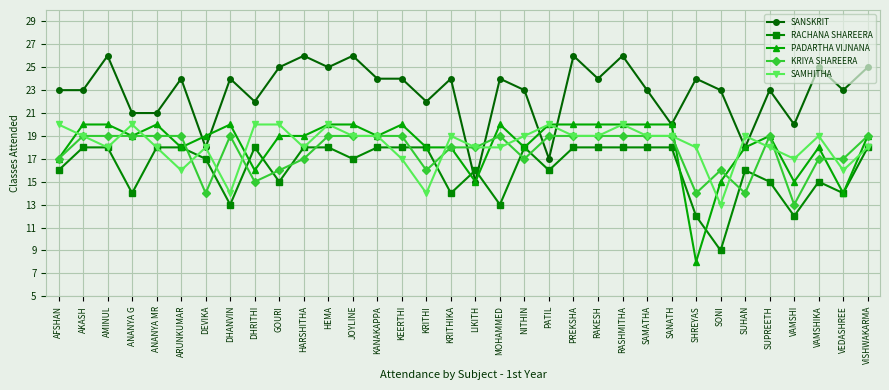

True or false: PADARTHA VIJNANA has more than 0 points higher than both neighbors.

True